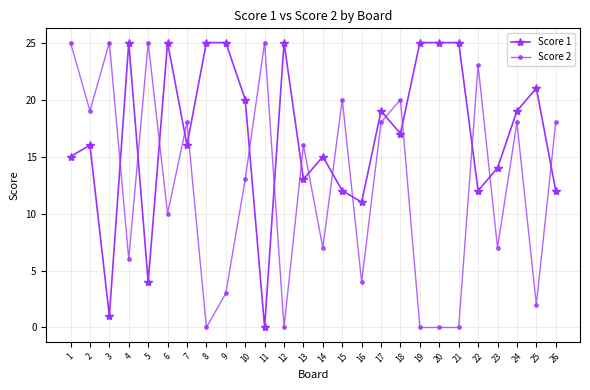

At which category does Score 1 reach its first local valley?

3